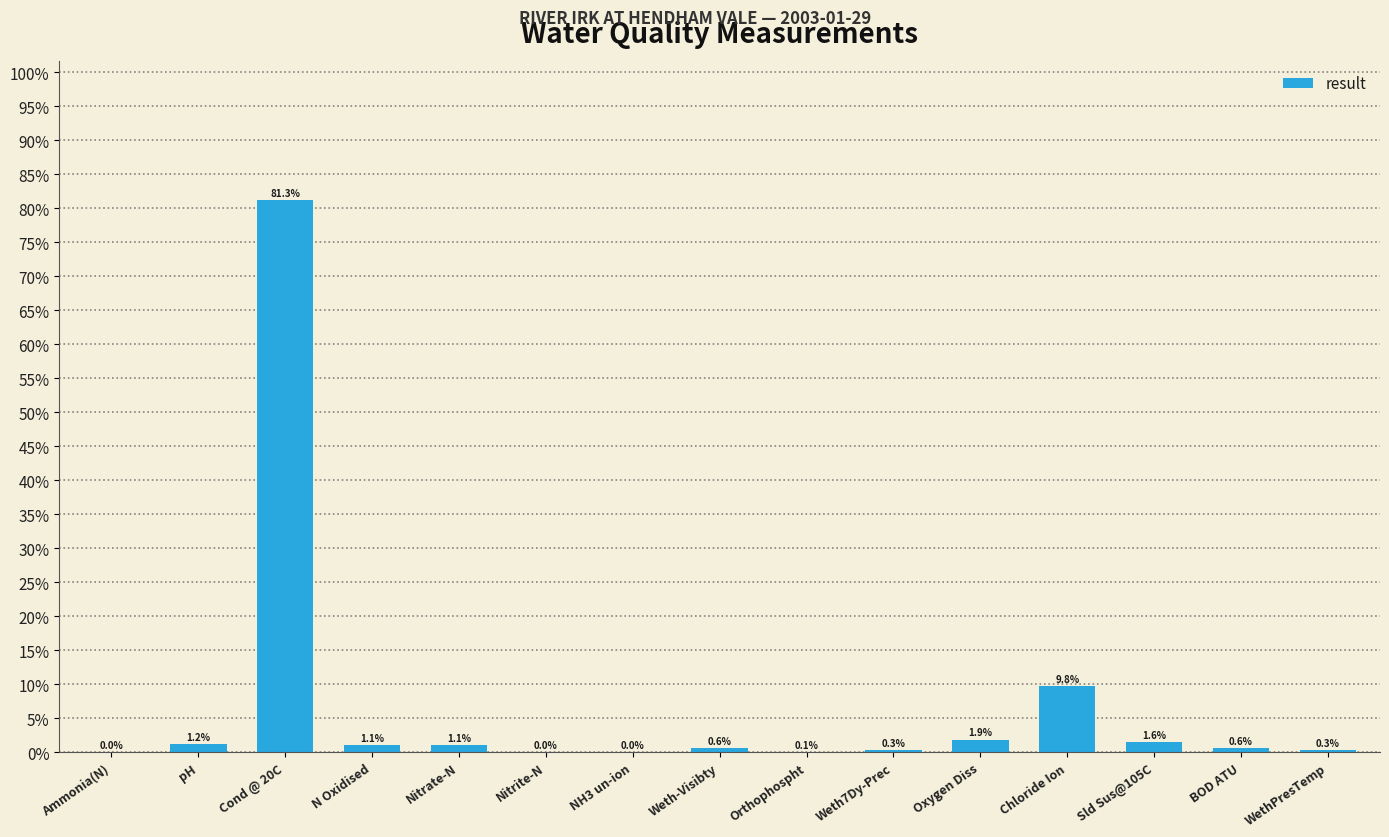

Are the bars grouped side by side (vs. stacked)?

No